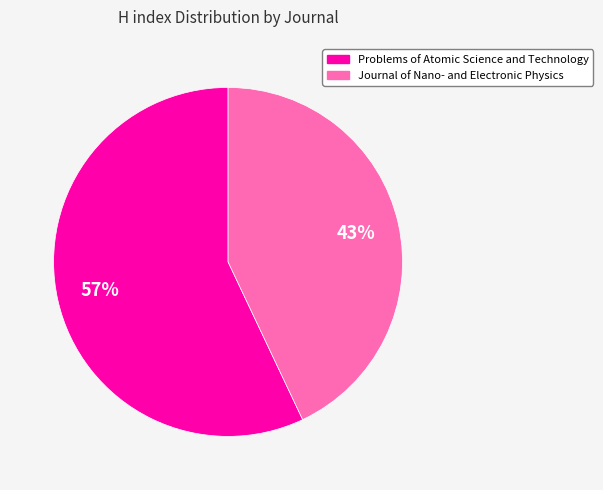

Is it true that Problems of Atomic Science and Technology is 69% of the pie?

False